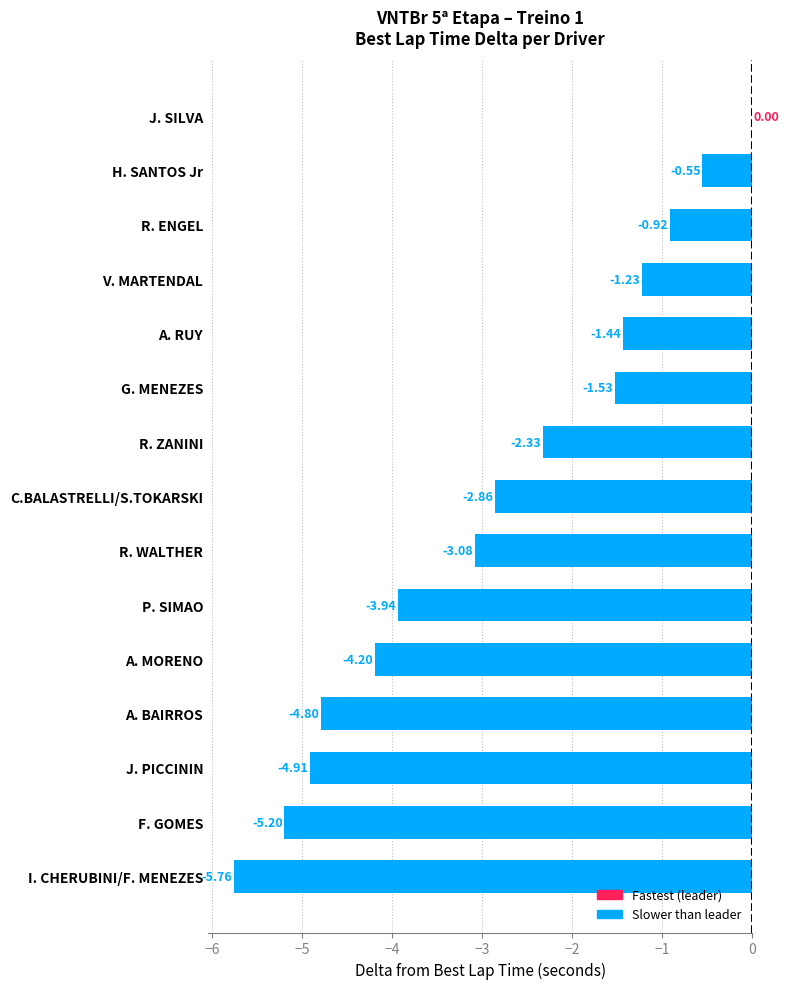

Which category has the highest value across all series?

J. SILVA